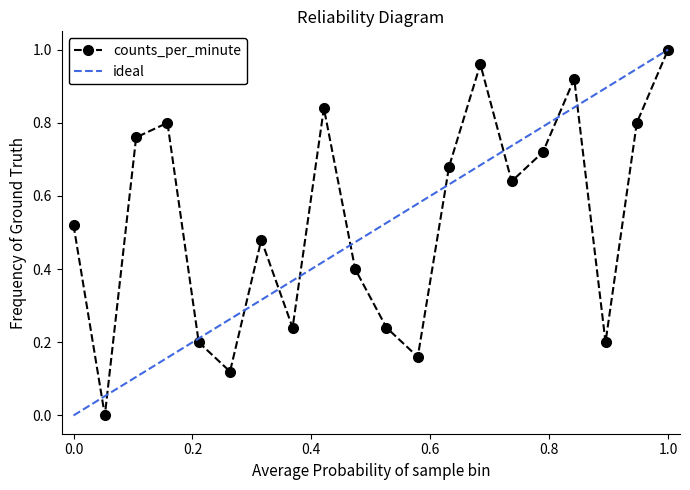

How many data points in counts_per_minute are above 0?

19